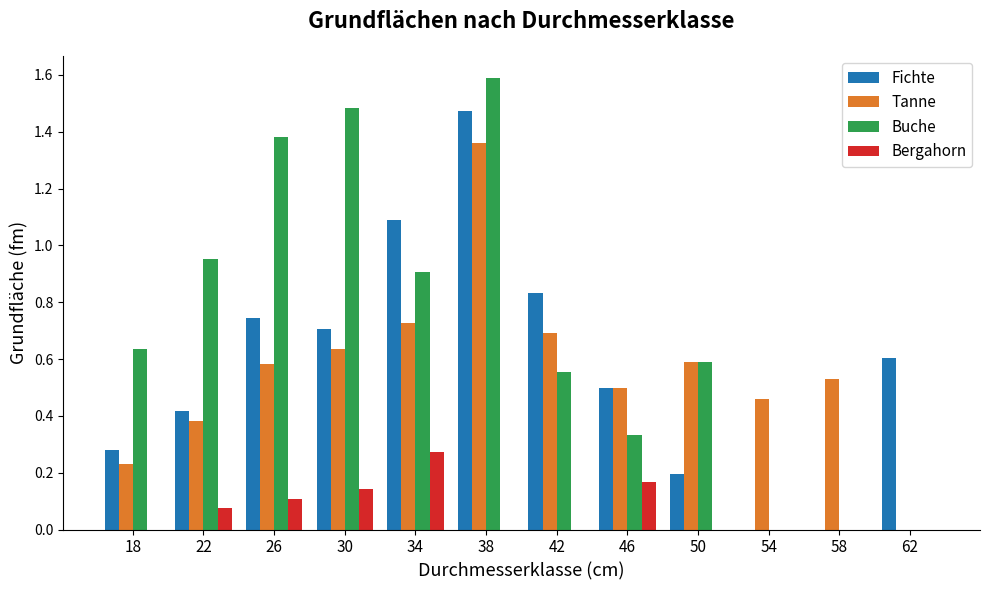

True or false: Tanne has a value of 0.2 at 18.

True